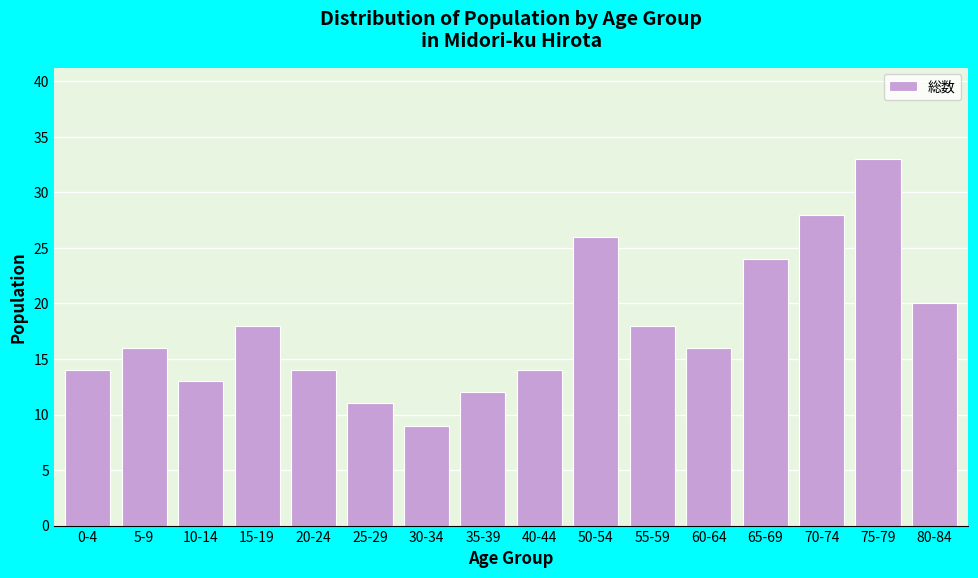

Reading left to right, what are all the values shown in this chart?

0-4=14	5-9=16	10-14=13	15-19=18	20-24=14	25-29=11	30-34=9	35-39=12	40-44=14	50-54=26	55-59=18	60-64=16	65-69=24	70-74=28	75-79=33	80-84=20